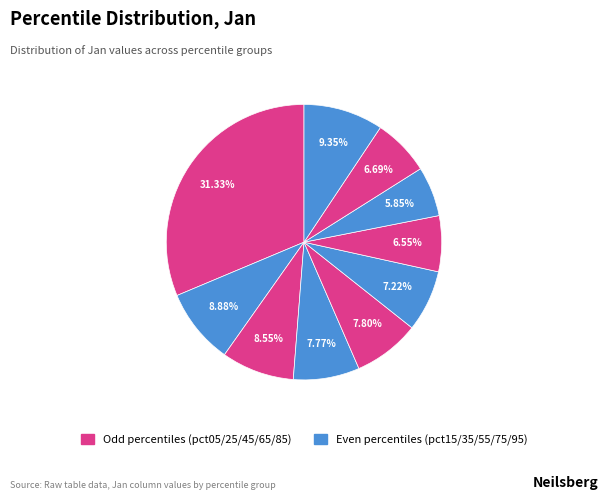

Rank the categories by value from lowest to highest.

pct75, pct65, pct85, pct55, pct35, pct45, pct25, pct15, pct95, pct05